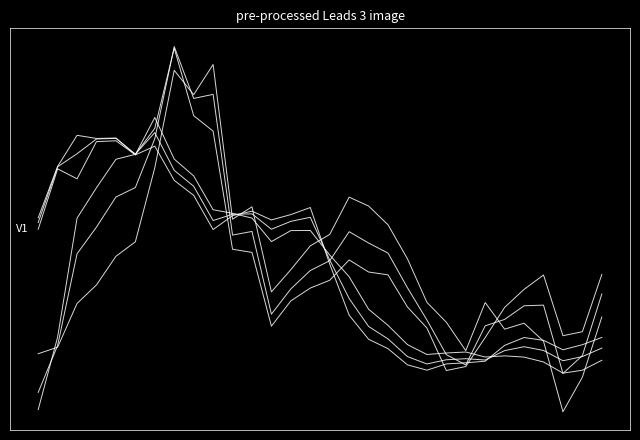

Is this an area chart (filled region under the line)?

No